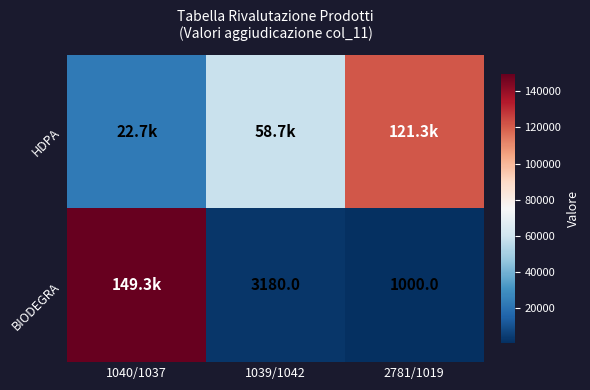

Where is HDPA nearest to the value 71999?

1039/1042